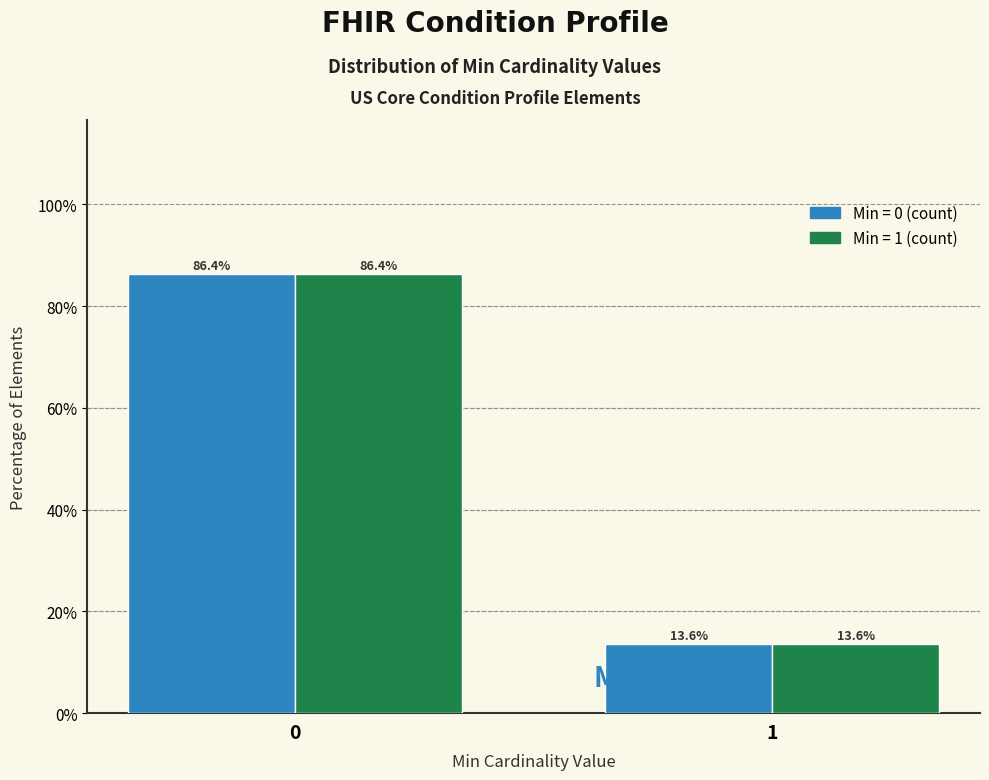

What is the greatest value displayed?

86.4